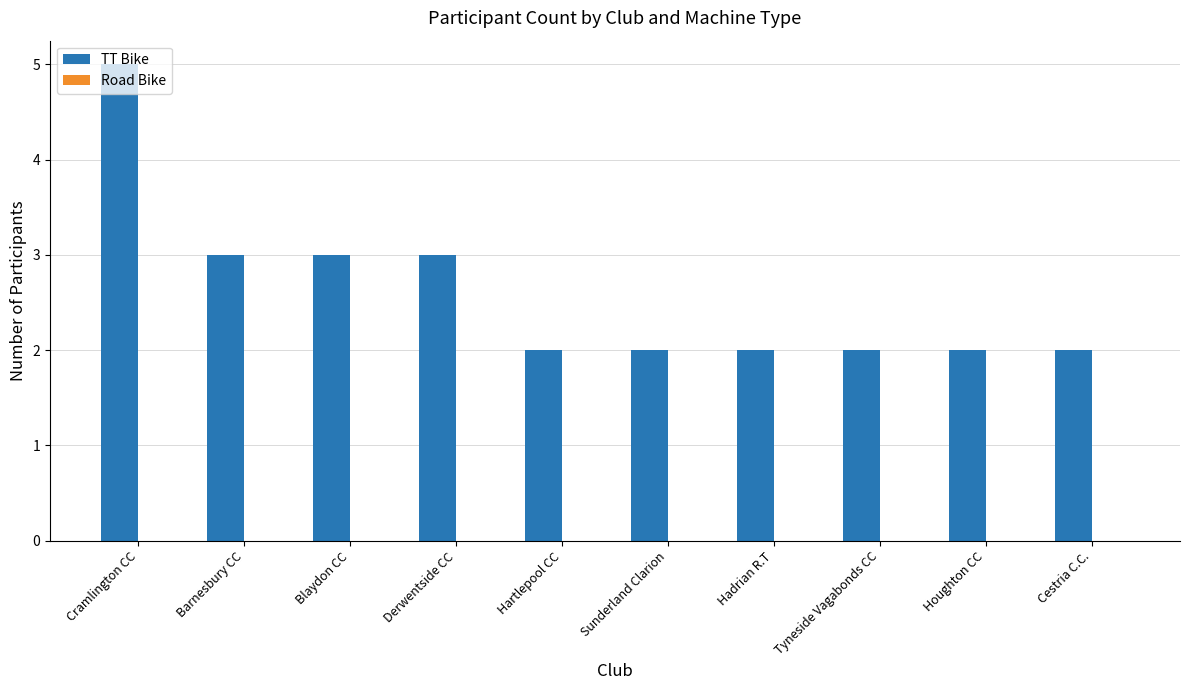

Which category has the highest value across all series?

Cramlington CC